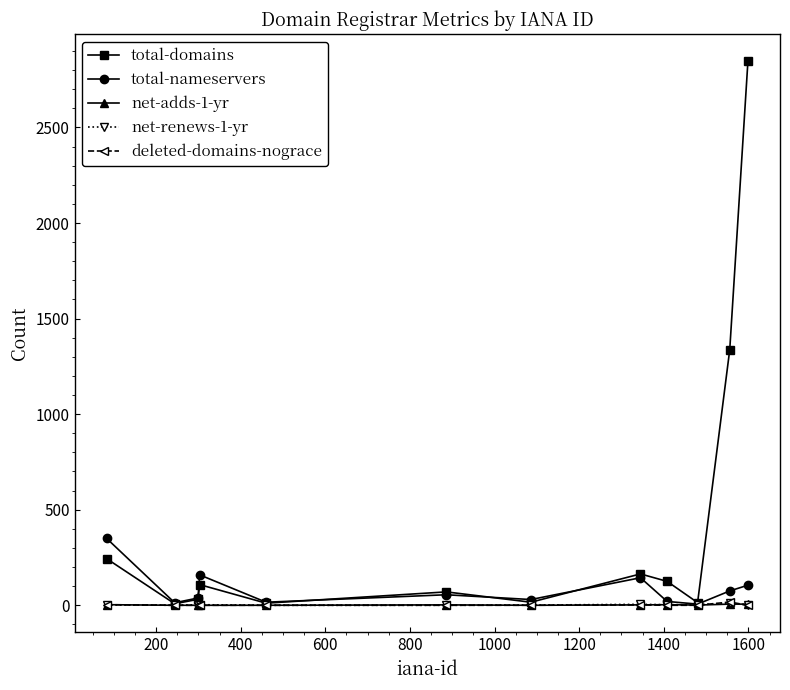

True or false: net-adds-1-yr has more than 0 points higher than both neighbors.

True